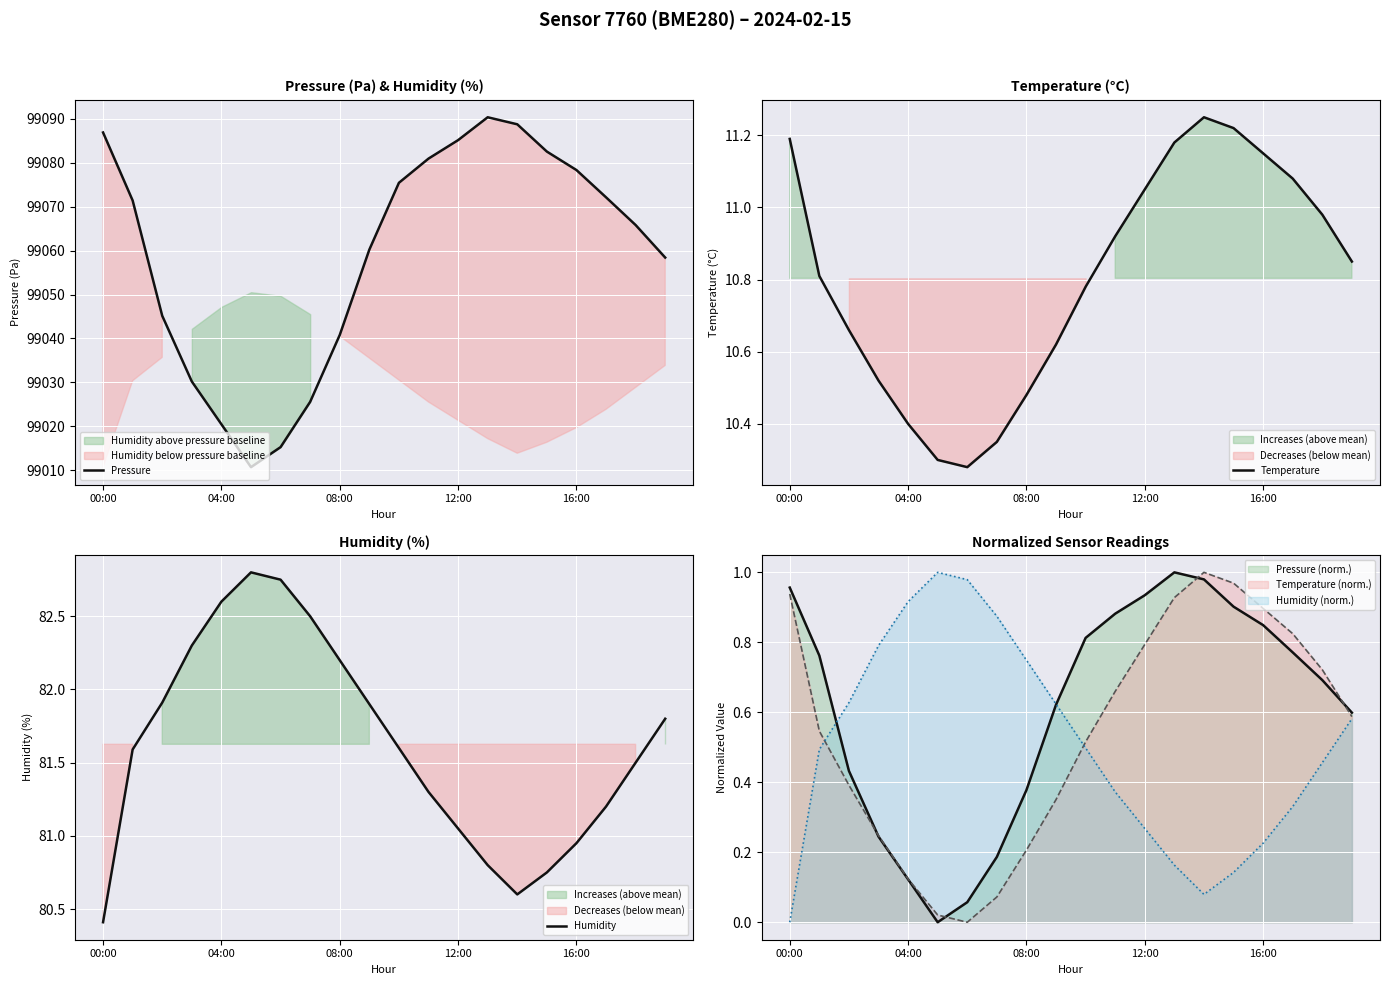

The Humidity (norm.) series shows 0.0 at 00:00. True or false?

True